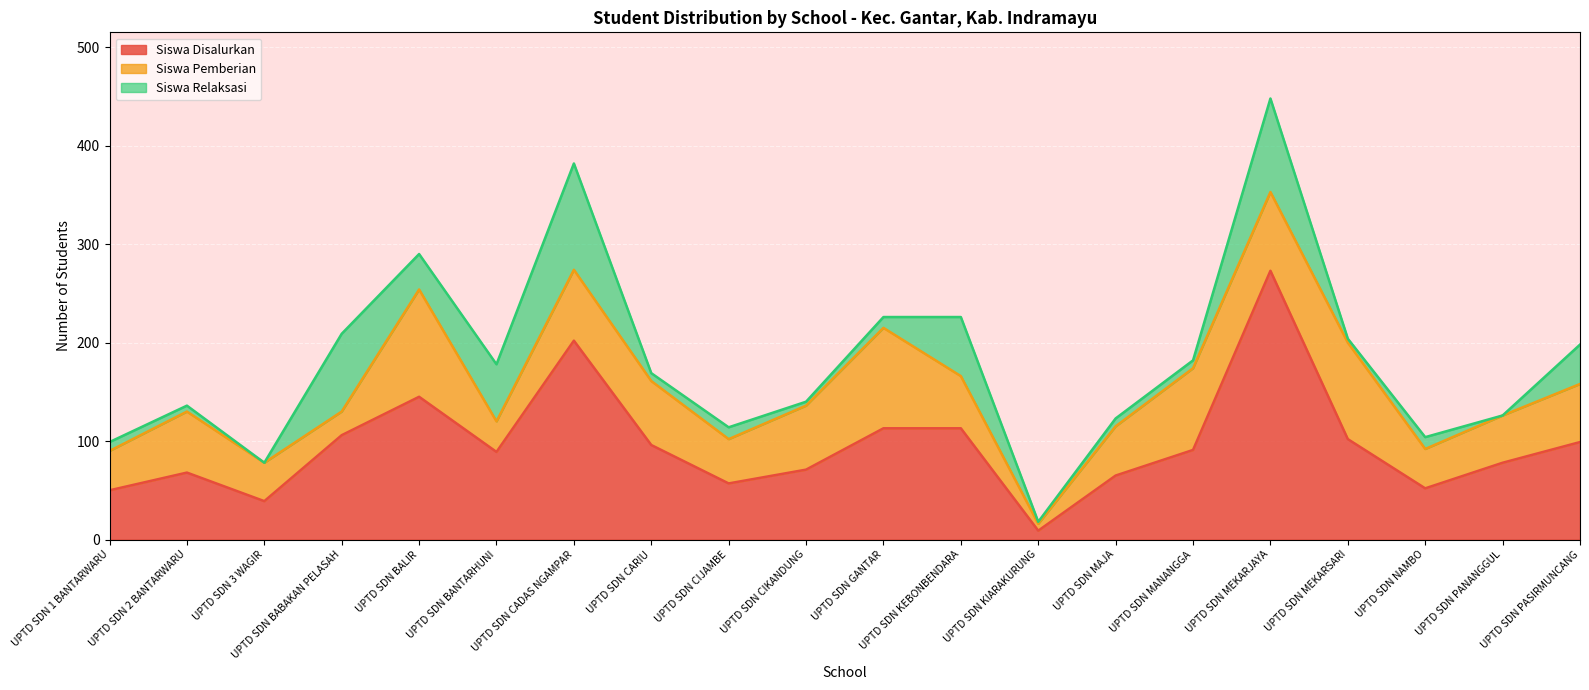

Reading right to left, what are all the values shown in this chart?

Siswa Disalurkan: 99	78	52	102	273	91	65	9	113	113	71	57	96	202	89	145	106	39	68	50
Siswa Pemberian: 59	48	40	98	80	83	50	7	53	102	65	45	65	72	31	109	24	39	62	40
Siswa Relaksasi: 40	0	12	4	95	8	8	2	60	11	4	12	8	108	58	36	79	0	6	9